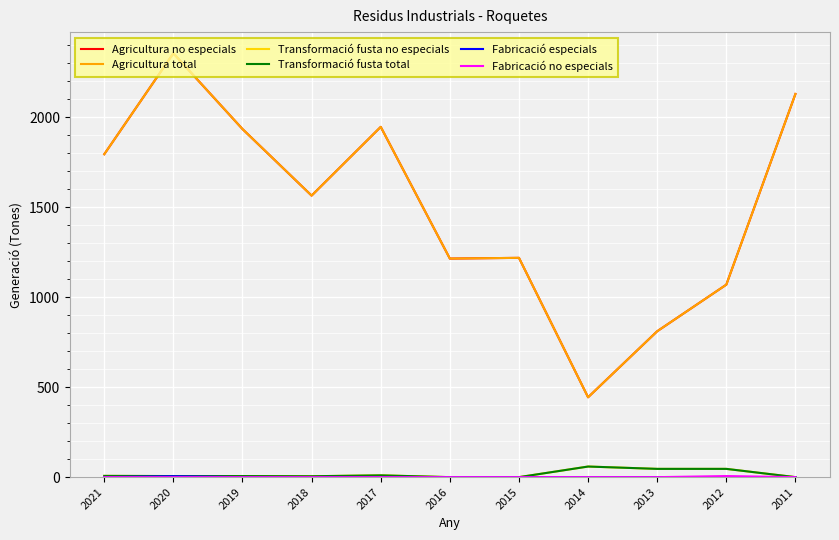

At 2012, list the series in order from largest to smallest.

Agricultura no especials, Agricultura total, Transformació fusta no especials, Transformació fusta total, Fabricació no especials, Fabricació especials